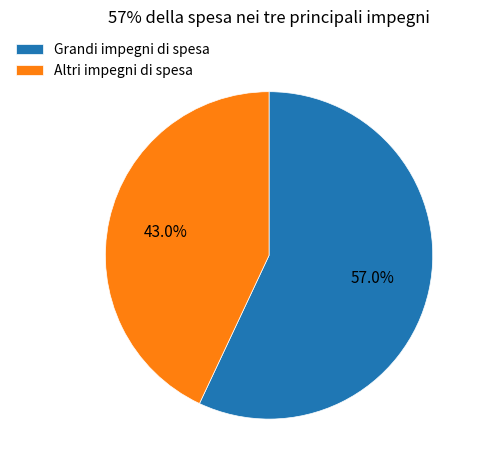

What is the smallest slice in the pie chart?

Altri impegni di spesa